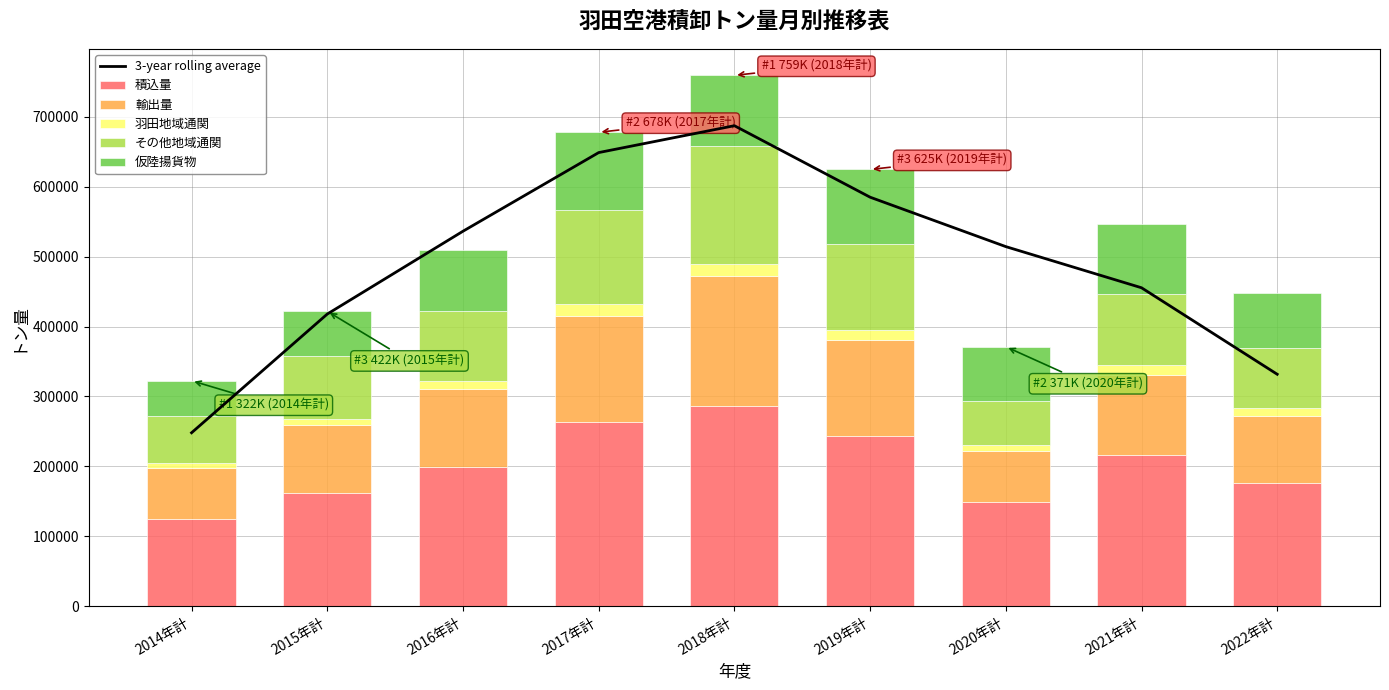

How many data points in 羽田地域通関 are above 11696?

4